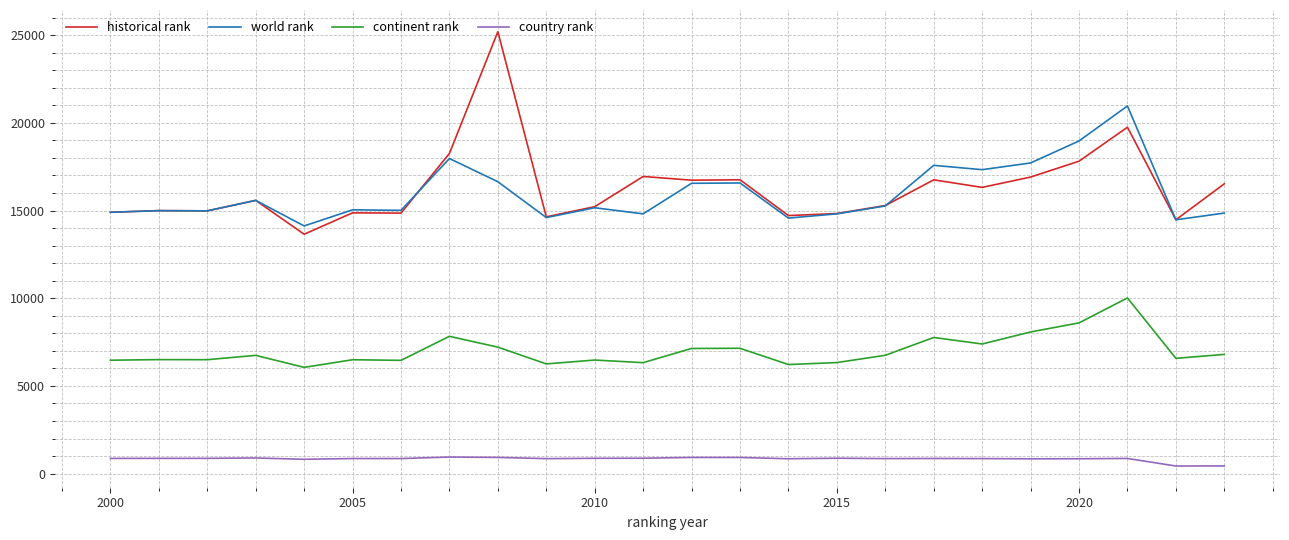

What is the maximum value for world rank?

20960.0